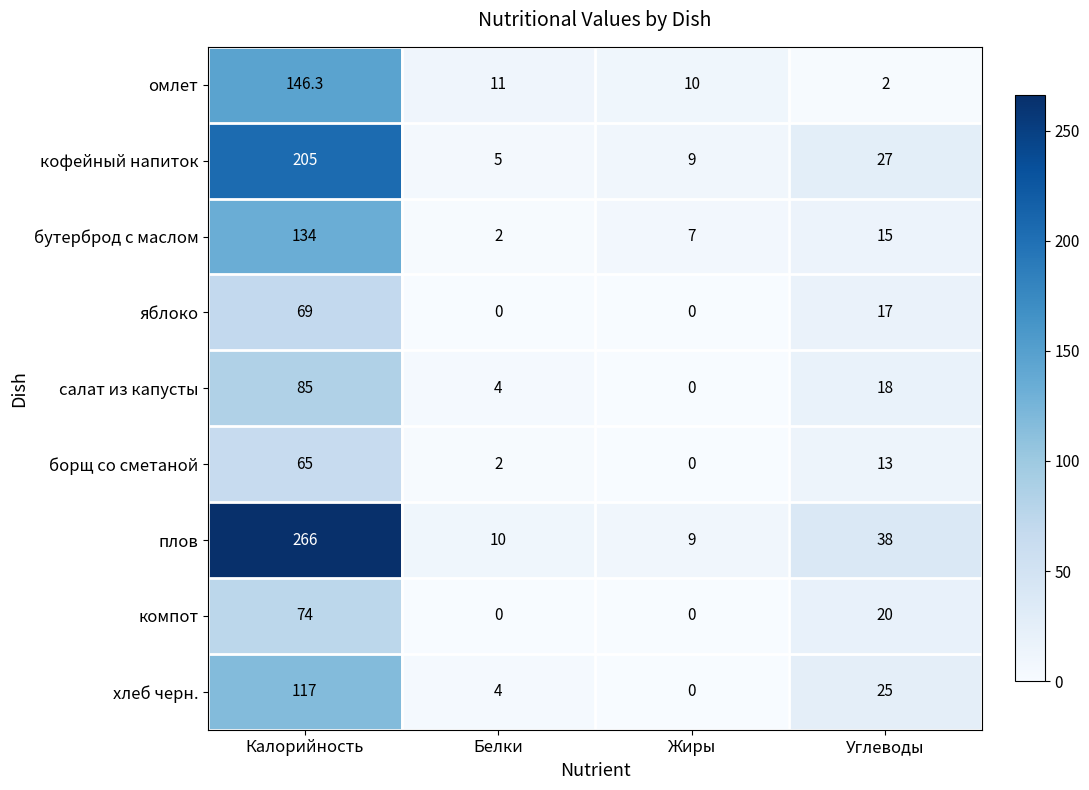

Rank the series by their maximum value, from lowest to highest.

борщ со сметаной, яблоко, компот, салат из капусты, хлеб черн., бутерброд с маслом, омлет, кофейный напиток, плов